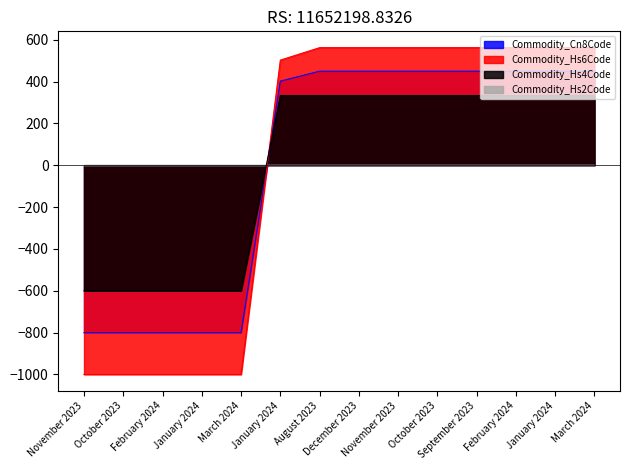

Does the chart have visible grid lines?

No